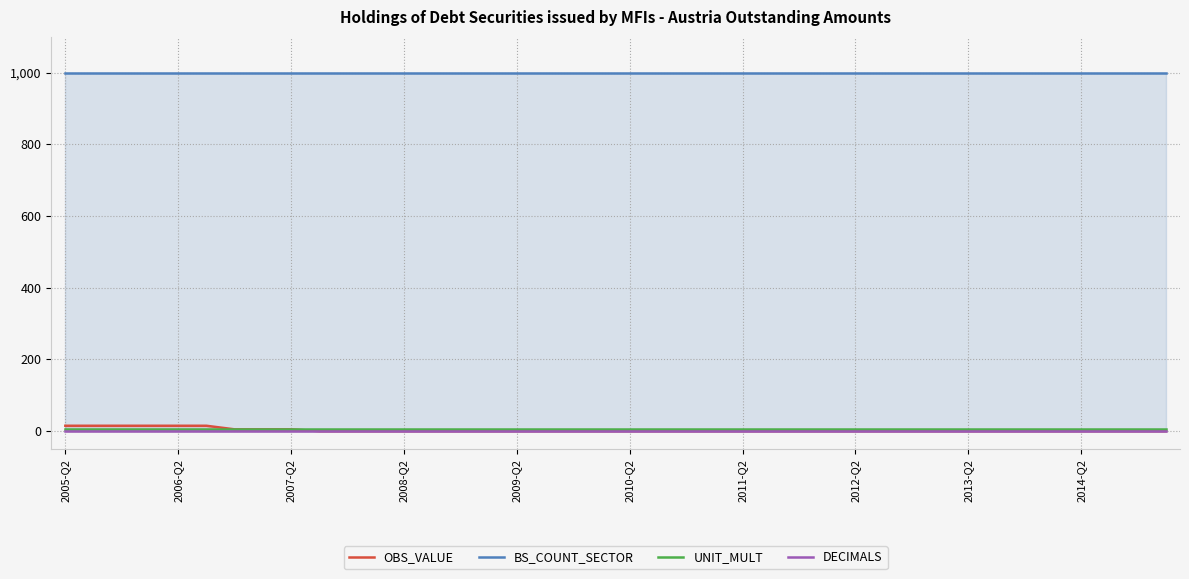

Reading right to left, what are all the values shown in this chart?

OBS_VALUE: 0	0	0	0	0	0	0	0	0	0	0	0	0	0	0	0	0	0	0	0	0	0	0	0	0	0	0	0	0	0	0	5	5	5	15	15	15	15	15	15
BS_COUNT_SECTOR: 1000	1000	1000	1000	1000	1000	1000	1000	1000	1000	1000	1000	1000	1000	1000	1000	1000	1000	1000	1000	1000	1000	1000	1000	1000	1000	1000	1000	1000	1000	1000	1000	1000	1000	1000	1000	1000	1000	1000	1000
UNIT_MULT: 6	6	6	6	6	6	6	6	6	6	6	6	6	6	6	6	6	6	6	6	6	6	6	6	6	6	6	6	6	6	6	6	6	6	6	6	6	6	6	6
DECIMALS: 0	0	0	0	0	0	0	0	0	0	0	0	0	0	0	0	0	0	0	0	0	0	0	0	0	0	0	0	0	0	0	0	0	0	0	0	0	0	0	0